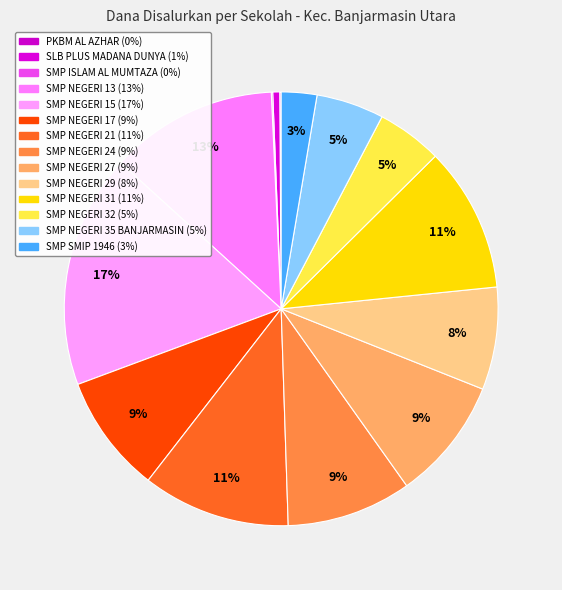

What is the change in value from PKBM AL AZHAR to SMP NEGERI 21?

+78750000